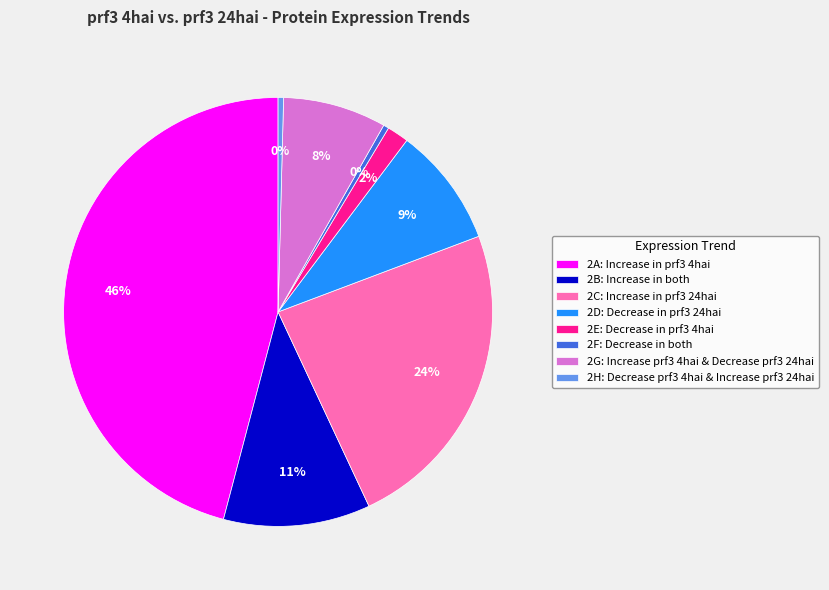

True or false: 2G: Increase prf3 4hai & Decrease prf3 24hai accounts for 8% of the total.

True